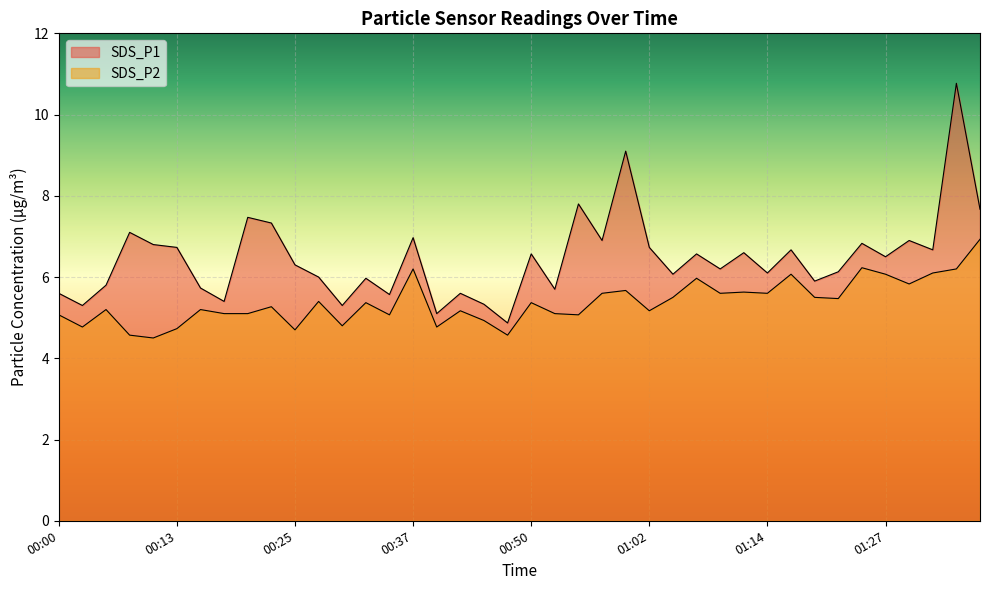

True or false: SDS_P2 and SDS_P1 cross at least once.

False